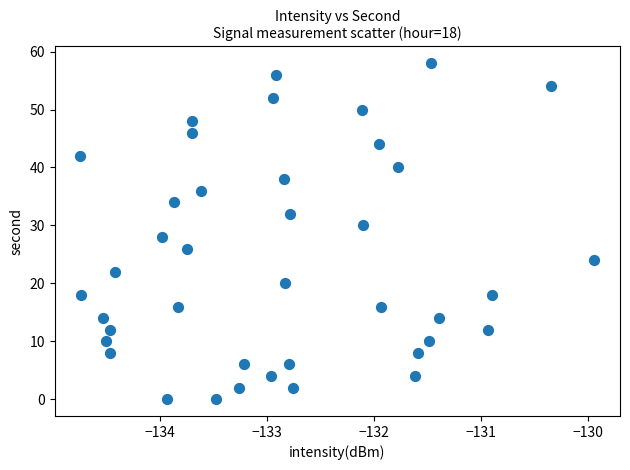

What is the range of Y values (max minus min)?

58